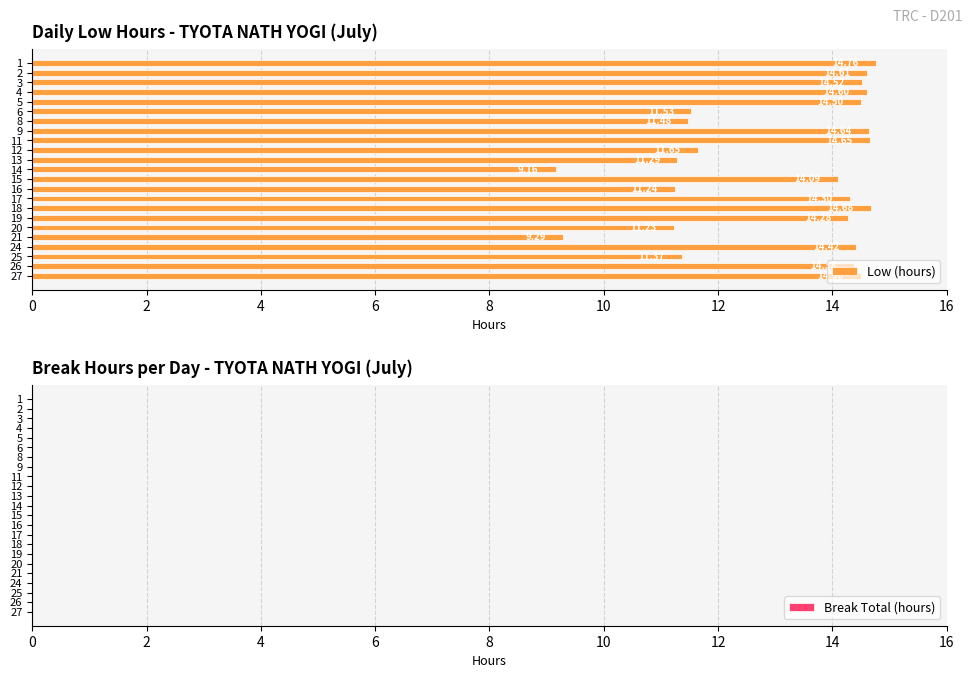

What is the change in value from 6 to 14?

-2.4